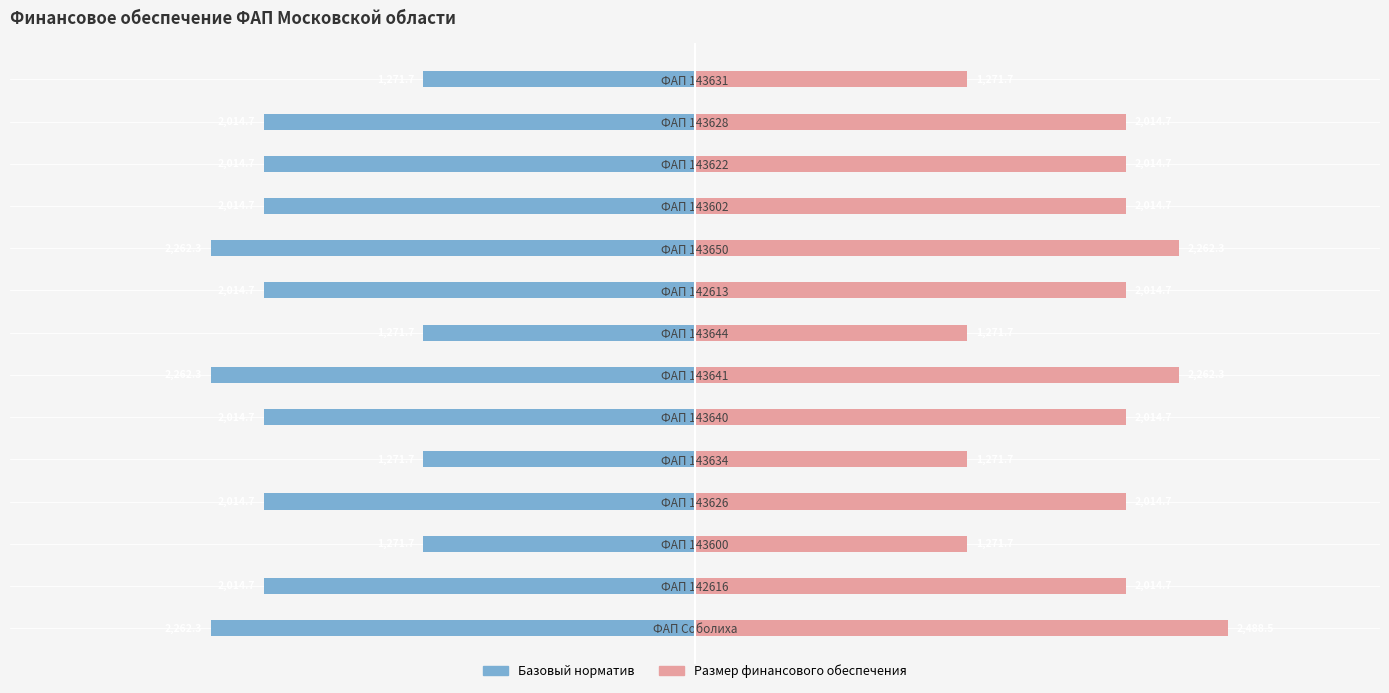

Reading left to right, extract all data points from this chart.

Базовый норматив: -2262.3	-2014.7	-1271.7	-2014.7	-1271.7	-2014.7	-2262.3	-1271.7	-2014.7	-2262.3	-2014.7	-2014.7	-2014.7	-1271.7
Размер финансового обеспечения: 2488.5	2014.7	1271.7	2014.7	1271.7	2014.7	2262.3	1271.7	2014.7	2262.3	2014.7	2014.7	2014.7	1271.7